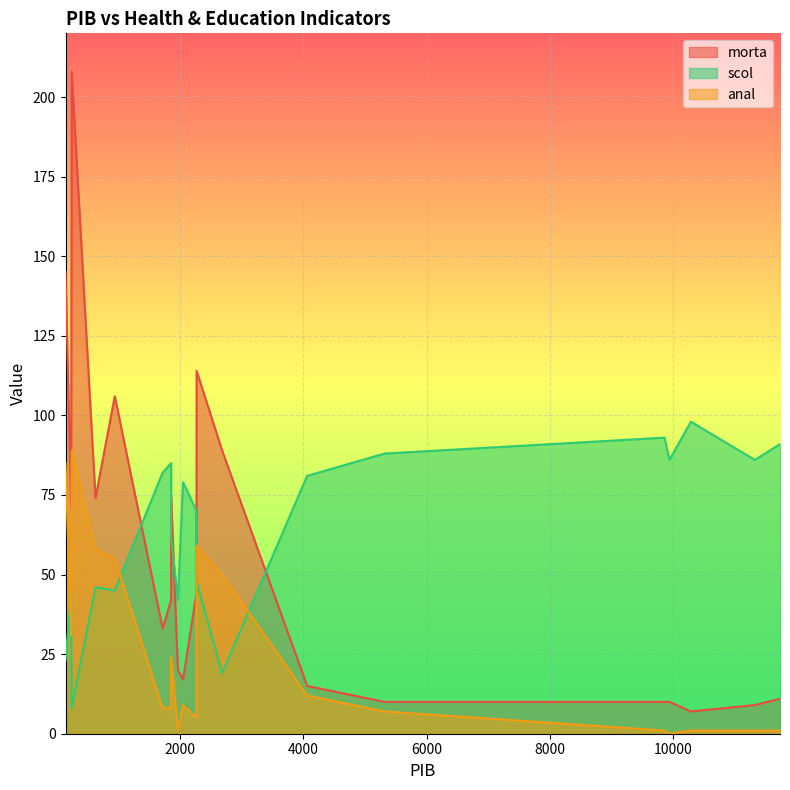

At how many categories does at least one series exceed 130?

2